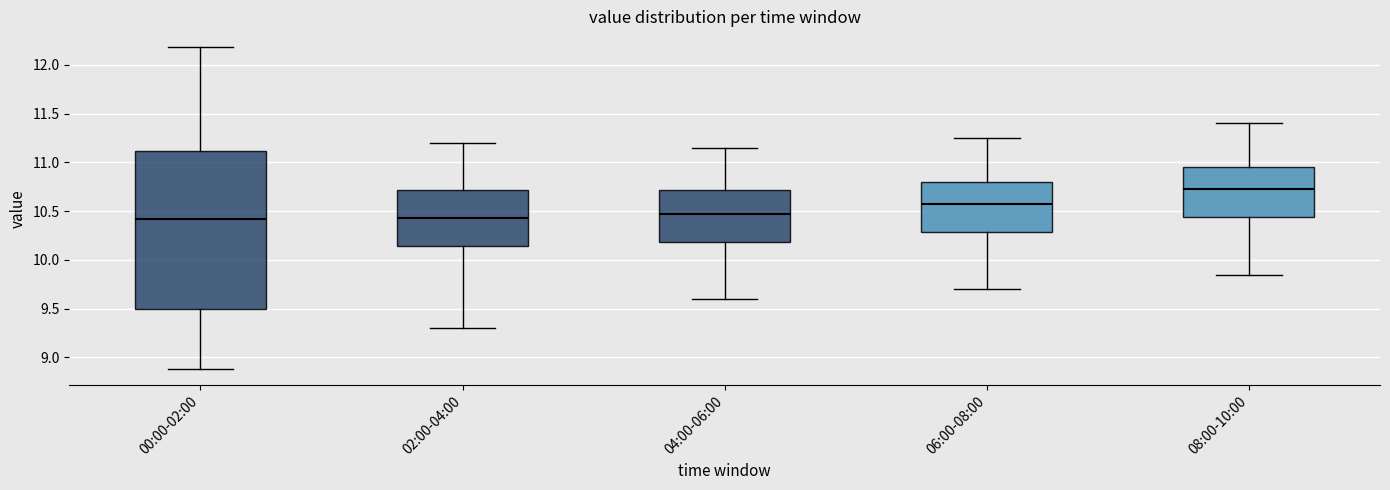

Reading left to right, transcribe this box plot: for each box, give where its median line is, the range the box spans, and where its two whiskers end, as read against the y-axis. The values are not printed on the chart, so give them approximately, as read against the axis.

00:00-02:00: median 10.40, box 9.50 to 11.10, whiskers 8.90 to 12.20
02:00-04:00: median 10.45, box 10.15 to 10.70, whiskers 9.30 to 11.20
04:00-06:00: median 10.50, box 10.20 to 10.70, whiskers 9.60 to 11.15
06:00-08:00: median 10.60, box 10.30 to 10.80, whiskers 9.70 to 11.25
08:00-10:00: median 10.75, box 10.45 to 10.95, whiskers 9.85 to 11.40